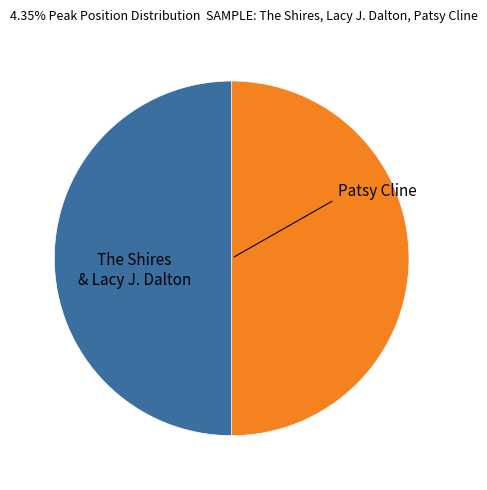

Count the number of slices in the pie.

2